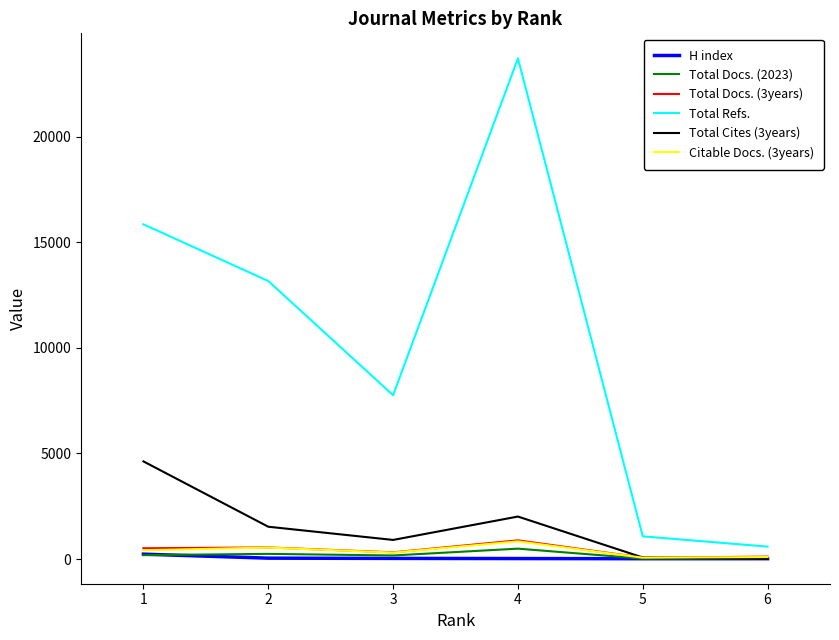

Count the number of data series in this chart.

6